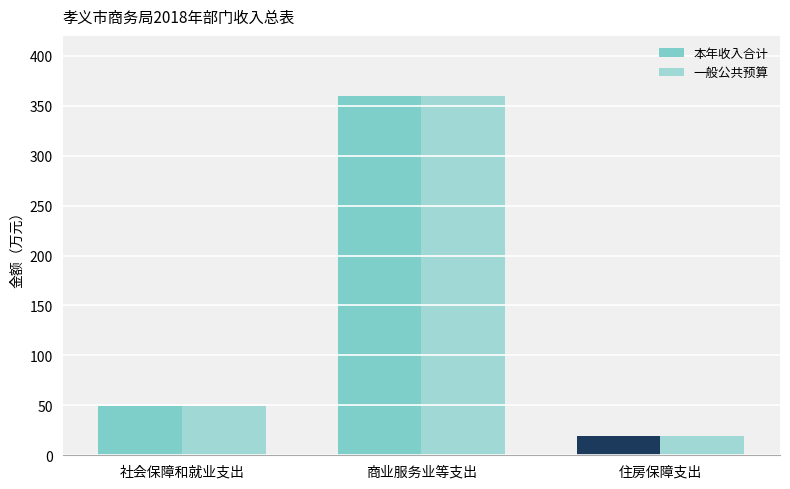

How many values in the 一般公共预算 series exceed 49?

2